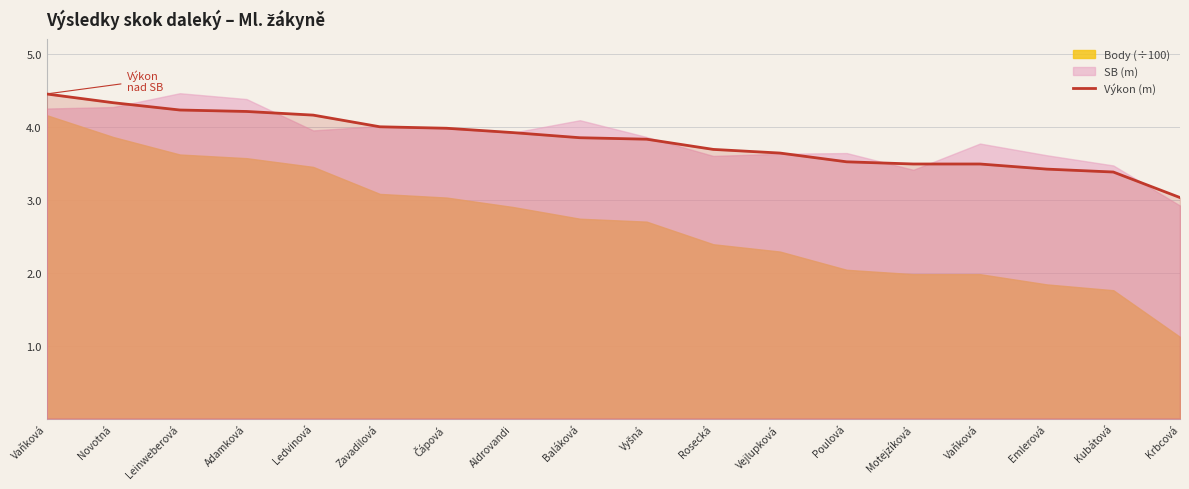

Does the chart have visible grid lines?

Yes